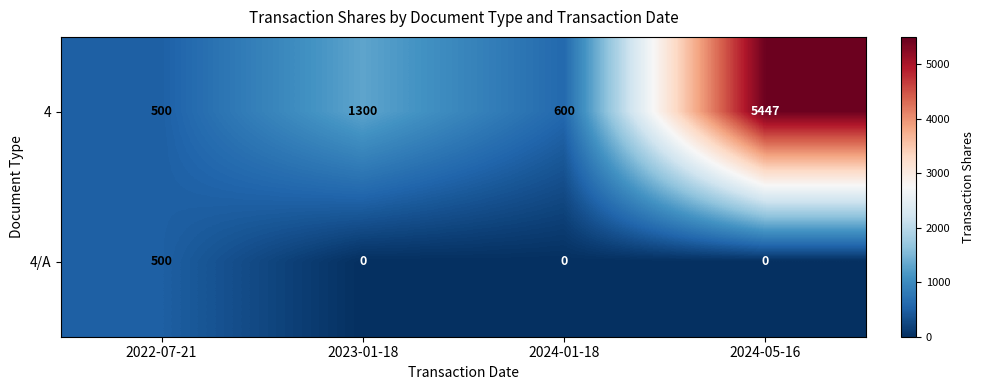

What is the difference between the 4/A values at 2023-01-18 and 2022-07-21?

500